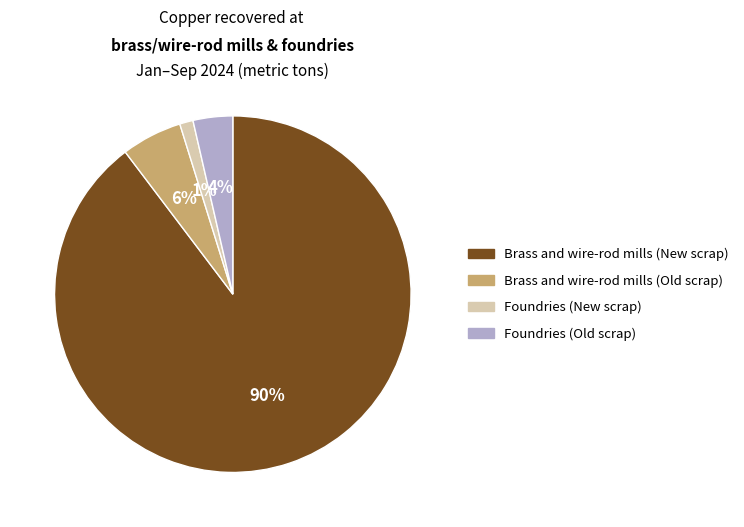

Between Foundries (Old scrap) and Foundries (New scrap), which is larger?

Foundries (Old scrap)